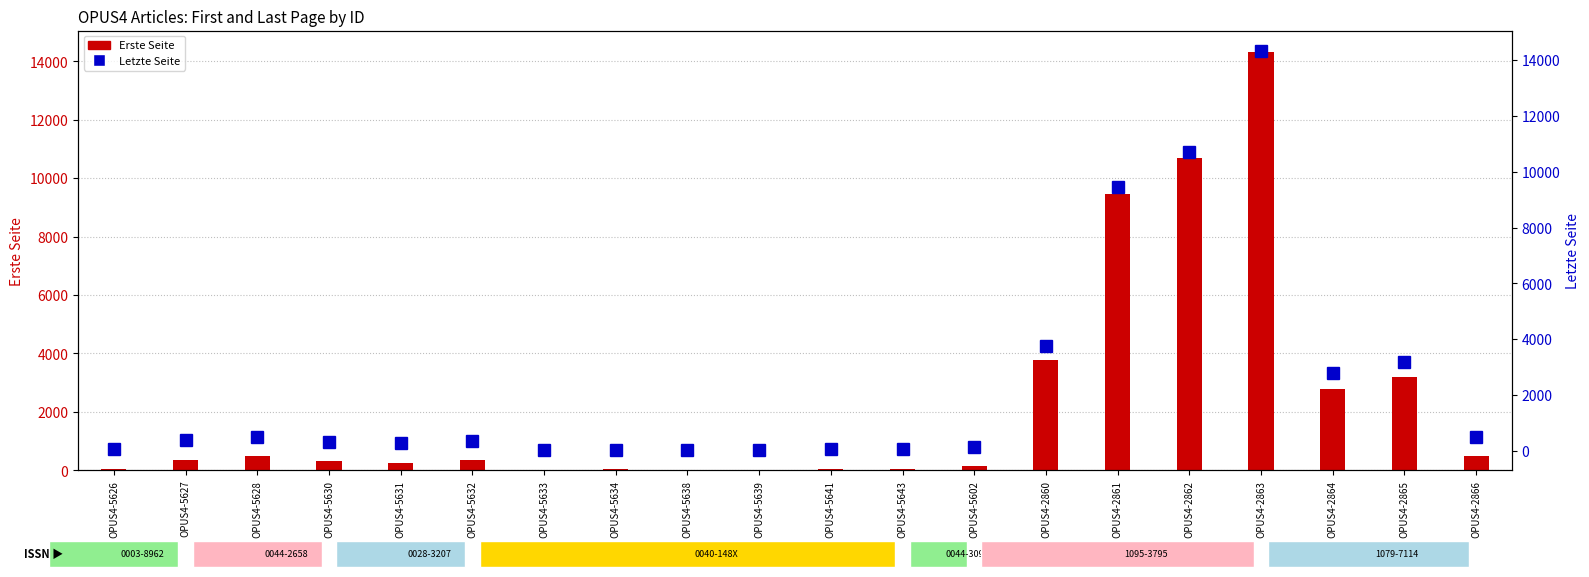

Between OPUS4-5638 and OPUS4-2860, which series saw the biggest shift?

Letzte Seite